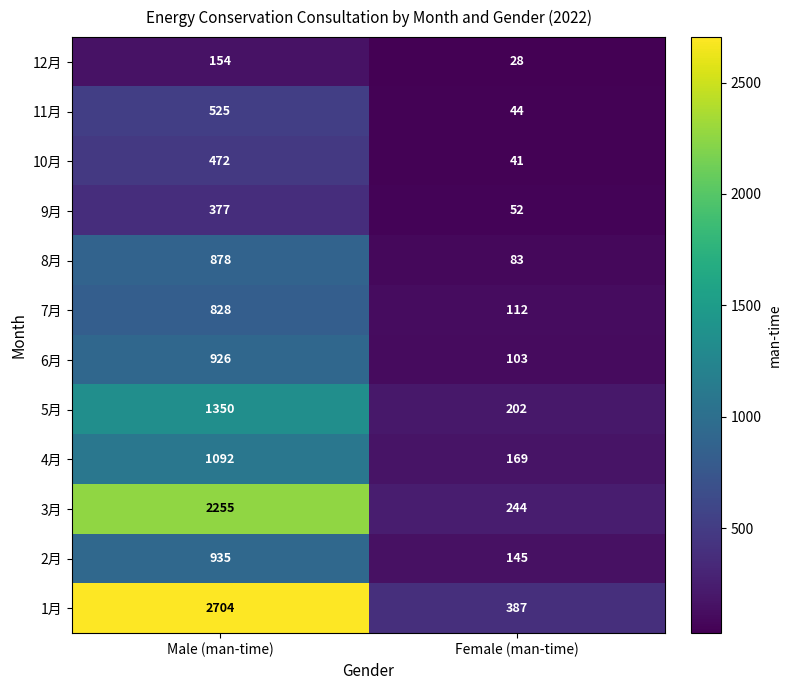

Reading left to right, extract all data points from this chart.

12月: 154	28
11月: 525	44
10月: 472	41
9月: 377	52
8月: 878	83
7月: 828	112
6月: 926	103
5月: 1350	202
4月: 1092	169
3月: 2255	244
2月: 935	145
1月: 2704	387